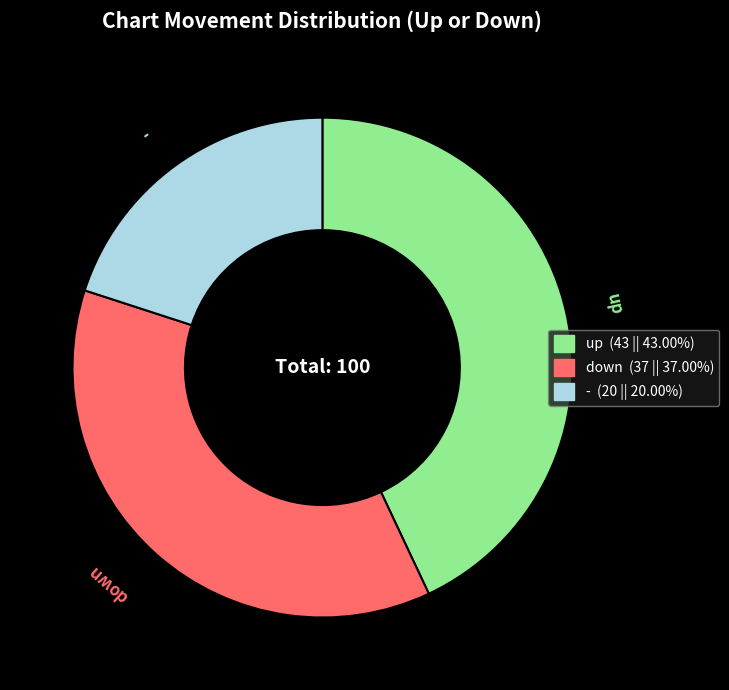

Rank the categories by value from lowest to highest.

-, down, up